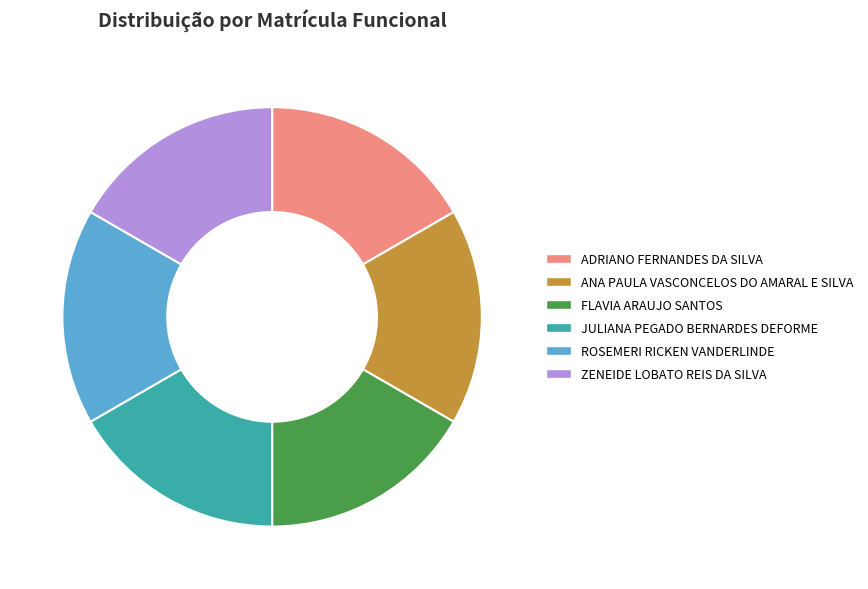

Is ZENEIDE LOBATO REIS DA SILVA the majority of the pie?

No